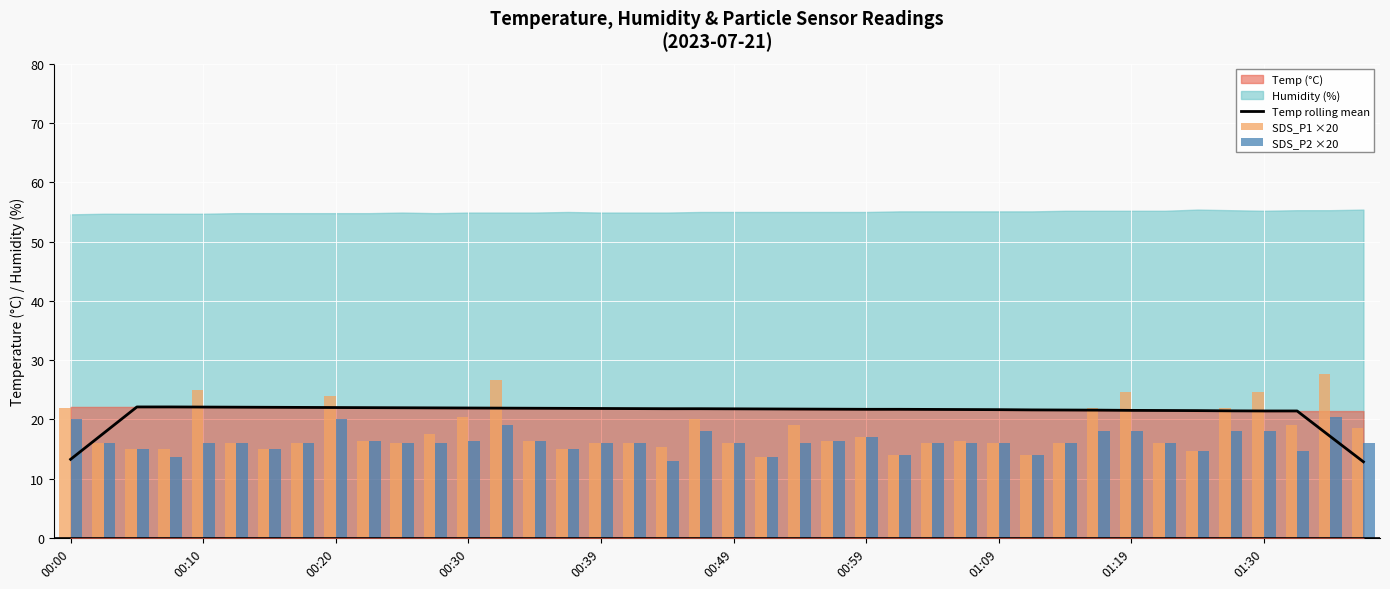

Are the bars grouped side by side (vs. stacked)?

Yes